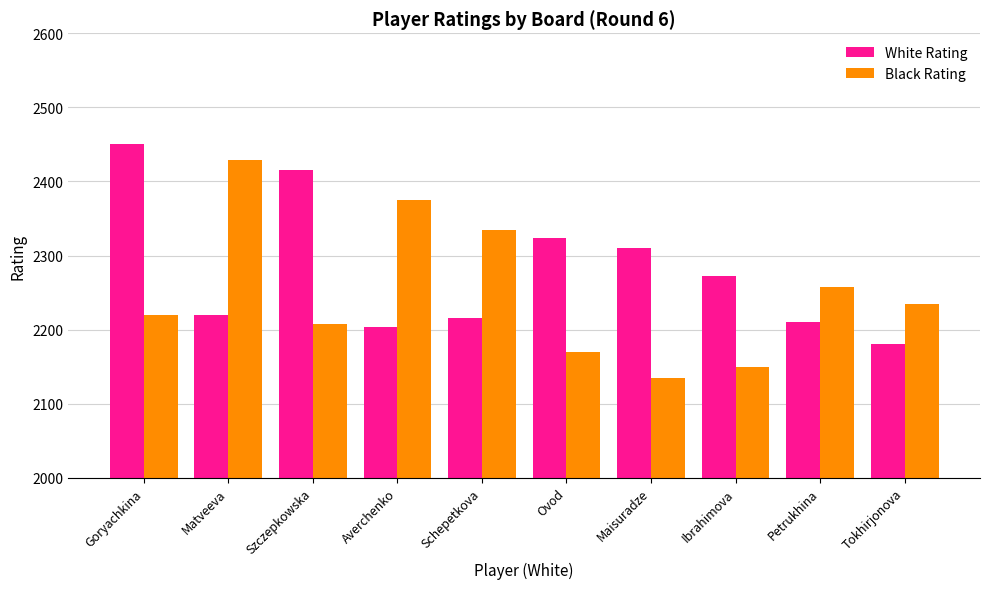

Reading right to left, list all the values displayed in this chart.

White Rating: 2181	2210	2273	2310	2324	2216	2204	2415	2220	2451
Black Rating: 2235	2257	2149	2134	2170	2334	2375	2208	2429	2220